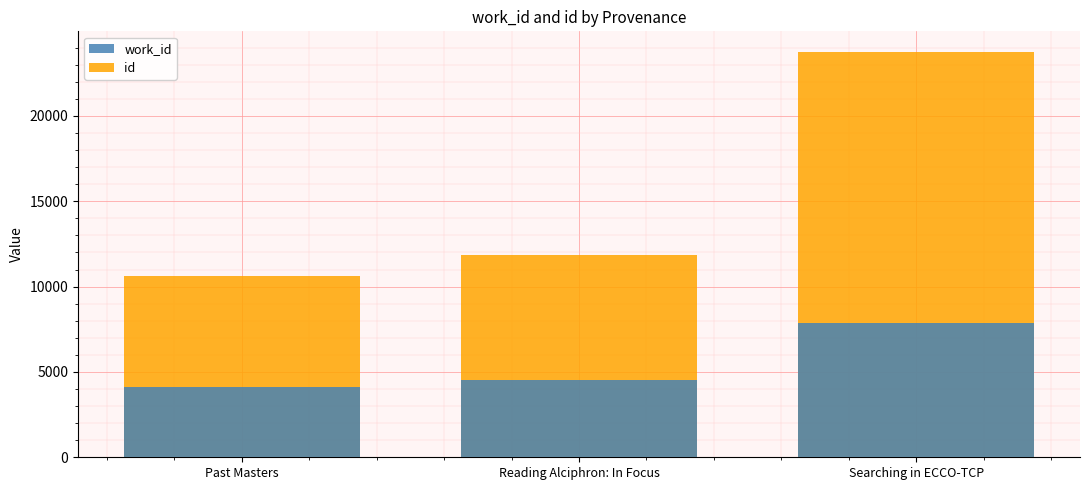

Count the number of data series in this chart.

2